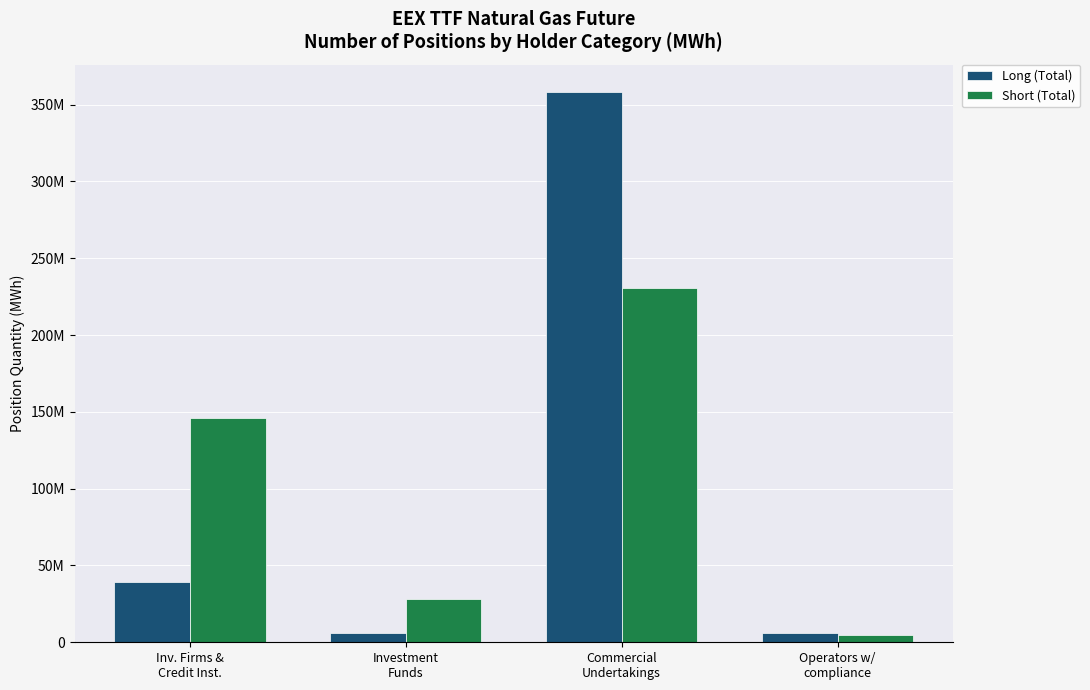

What is the average value of the Short (Total) series?

102339946